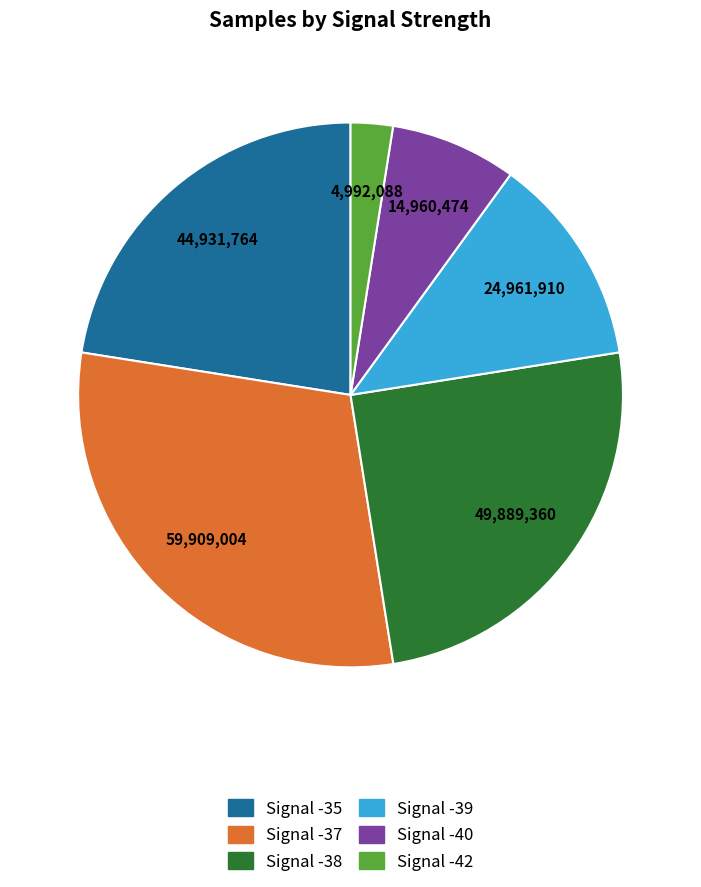

Is there a majority slice in this chart?

No